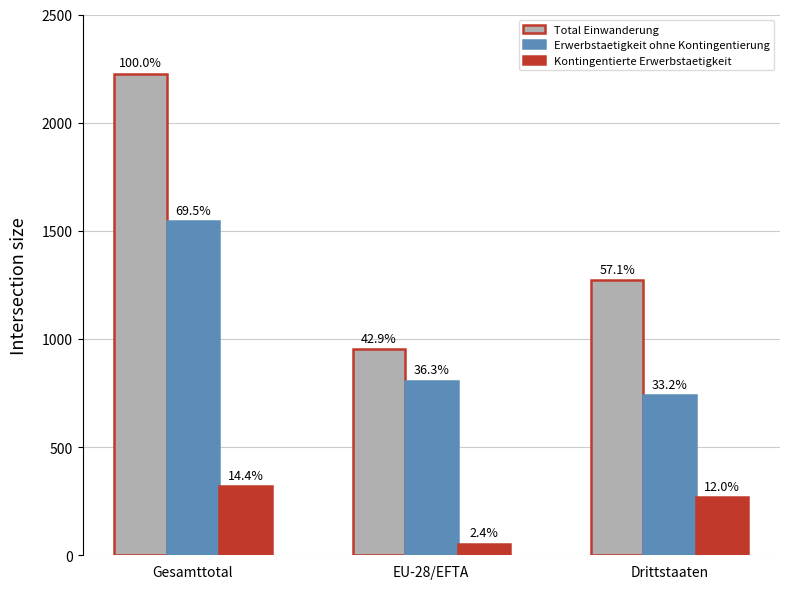

What is the sum of all Total Einwanderung values?

4452